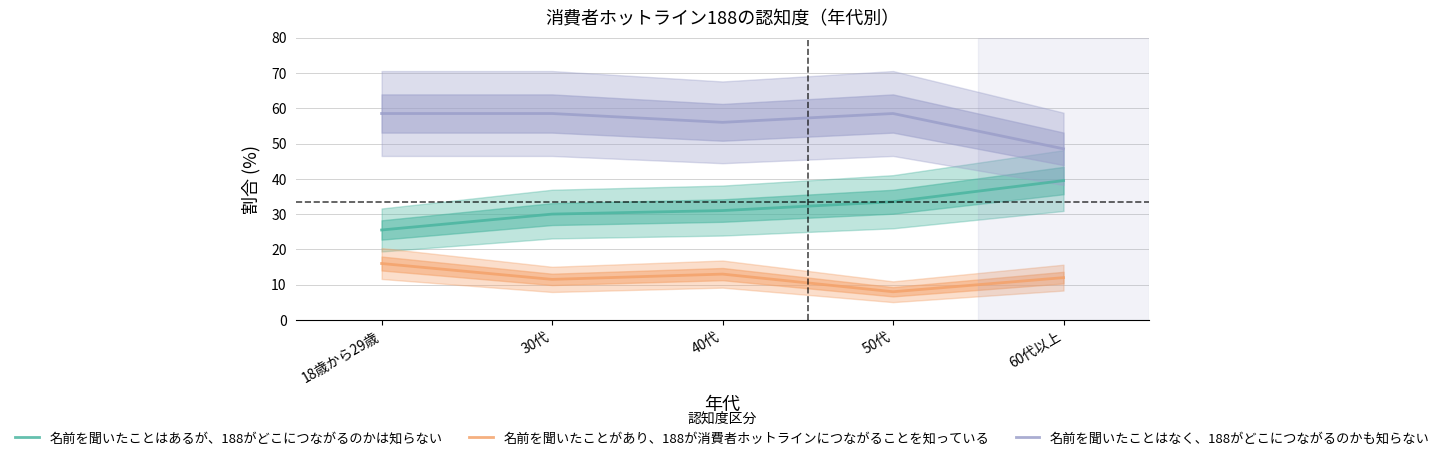

True or false: 名前を聞いたことはあるが、188がどこにつながるのかは知らない and 名前を聞いたことはなく、188がどこにつながるのかも知らない cross at least once.

False